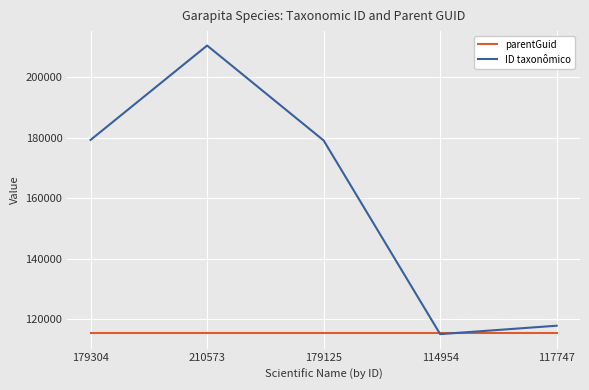

Which series has the largest total across all categories?

ID taxonômico